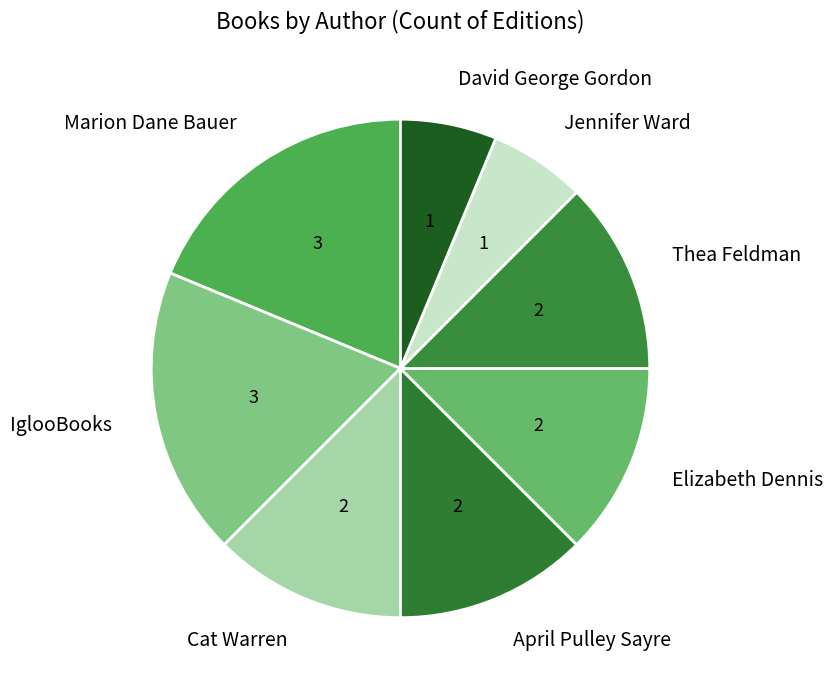

Is there a majority slice in this chart?

No